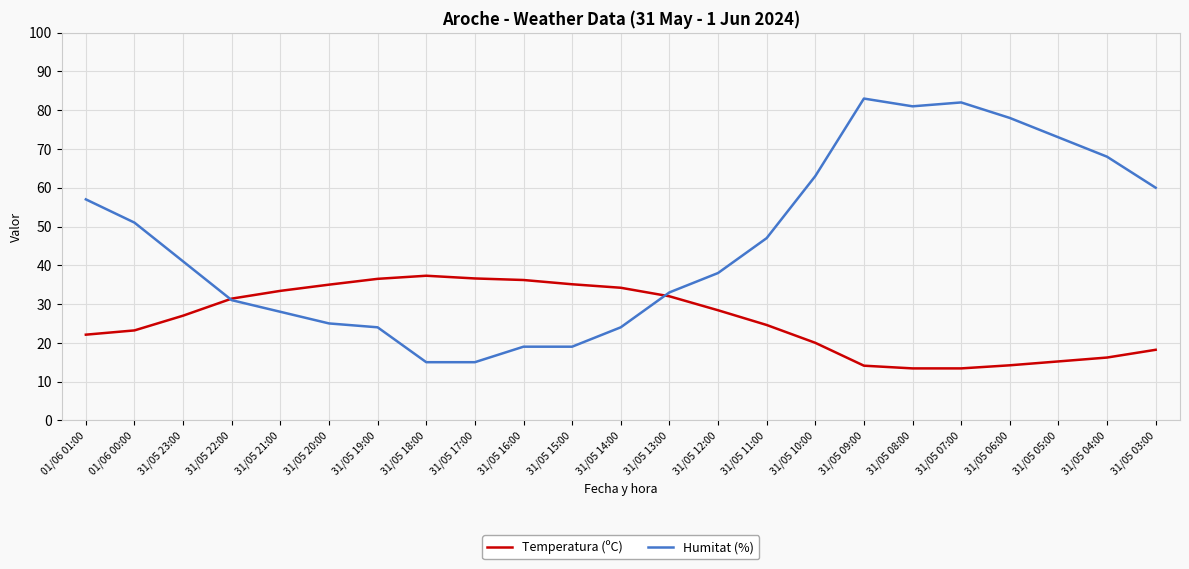

What is the sum of the Temperatura (ºC) values at 31/05 20:00 and 31/05 10:00?

55.0